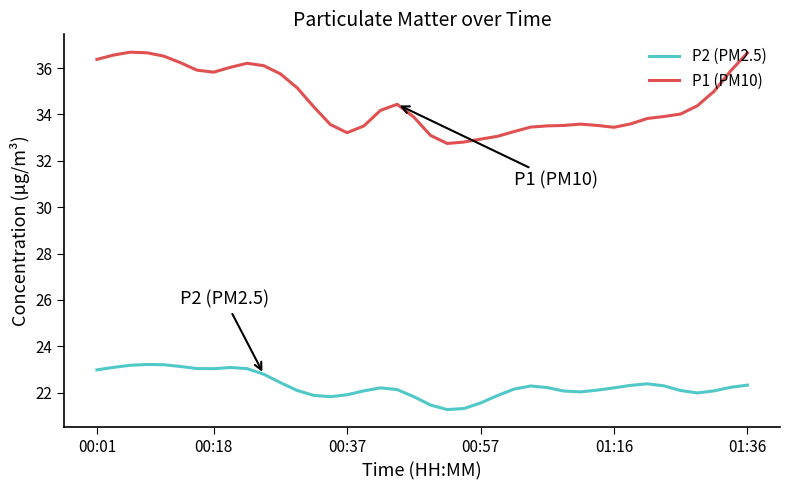

What is the greatest value displayed?

36.7